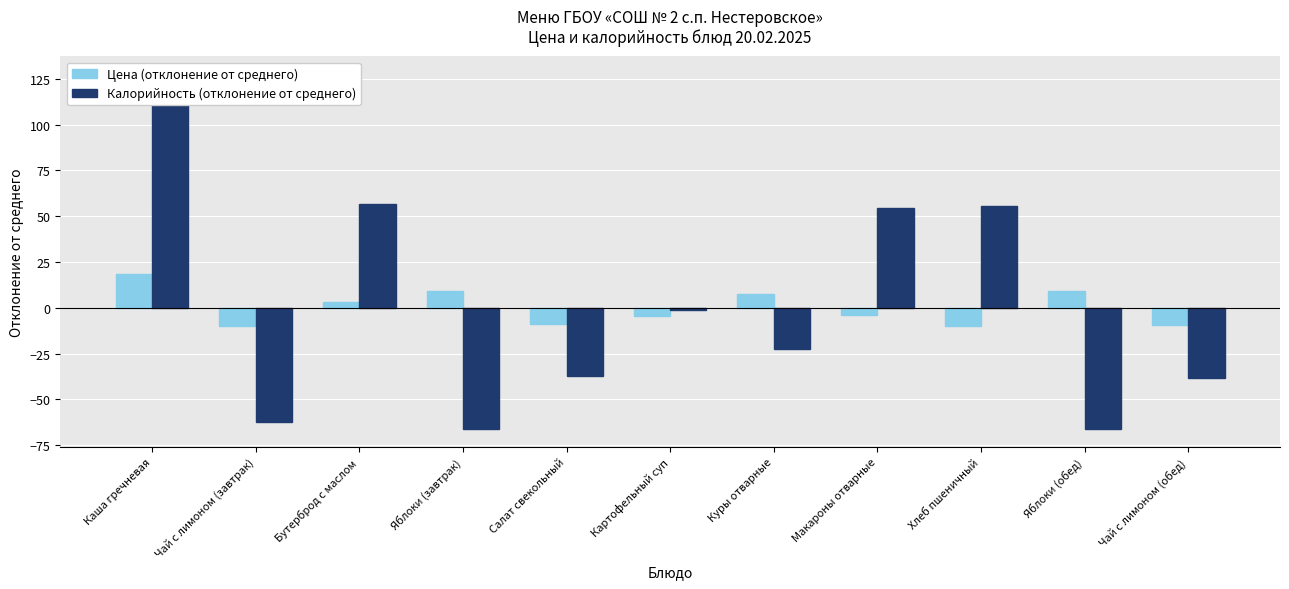

What are all the series names shown in the legend?

Цена (отклонение от среднего), Калорийность (отклонение от среднего)